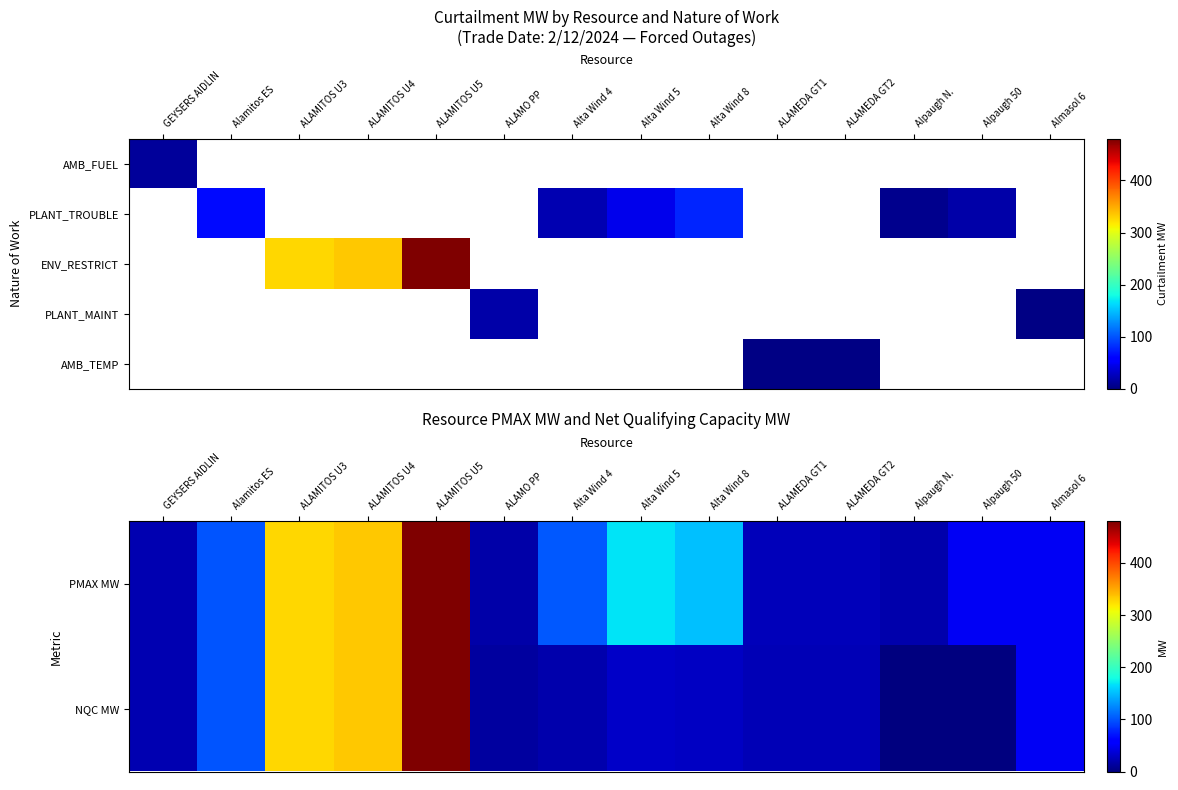

How many data points in NQC MW are less than 28?

7